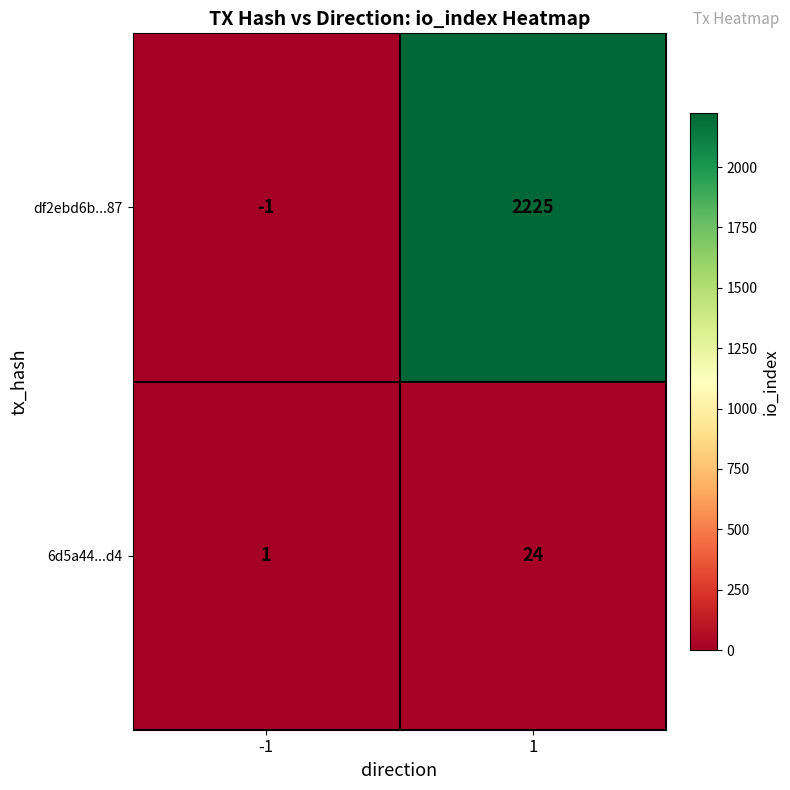

Is it true that df2ebd6b...87 equals 2225 at 1?

True